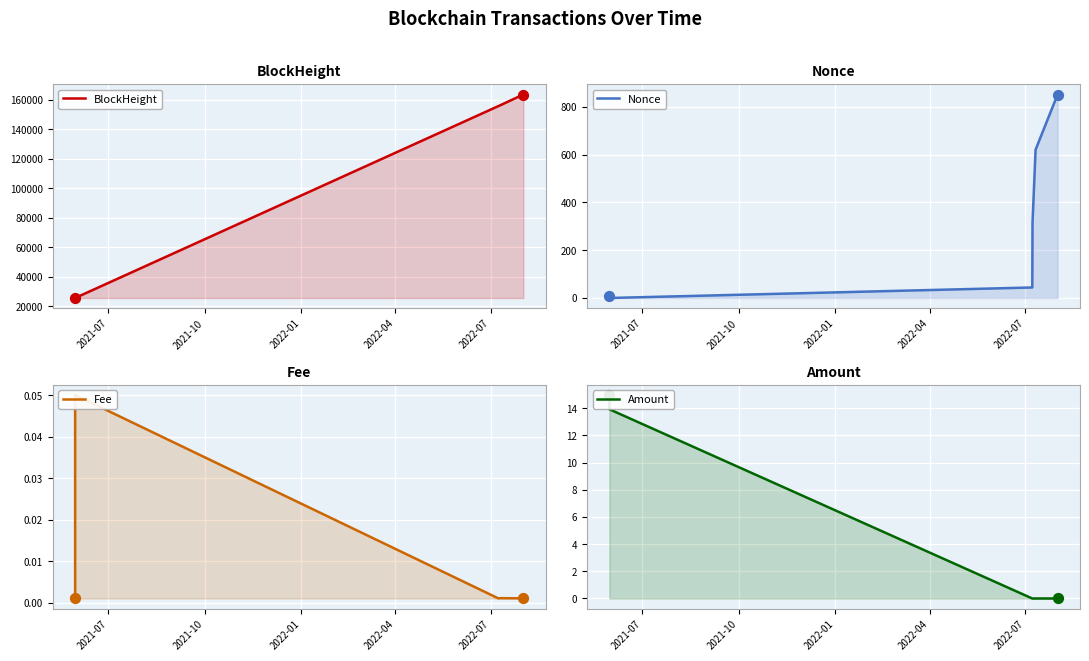

Which series contains the highest Y value?

BlockHeight